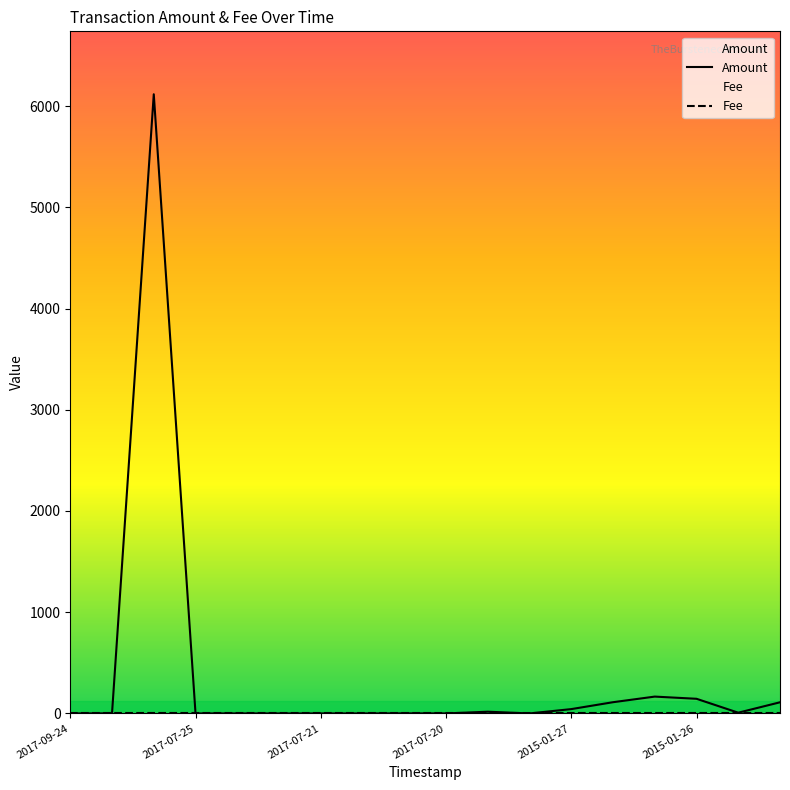

Reading left to right, list all the values displayed in this chart.

0.0	1.0	6117.0	0.0	0.0	0.0	0.0	0.0	1.0	0.0	17.1	0.0	42.8	110.9	166.3	144.7	7.3	110.1